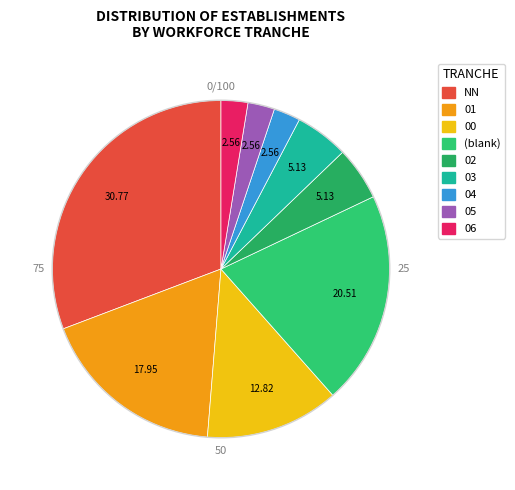

How many segments does this pie chart have?

9